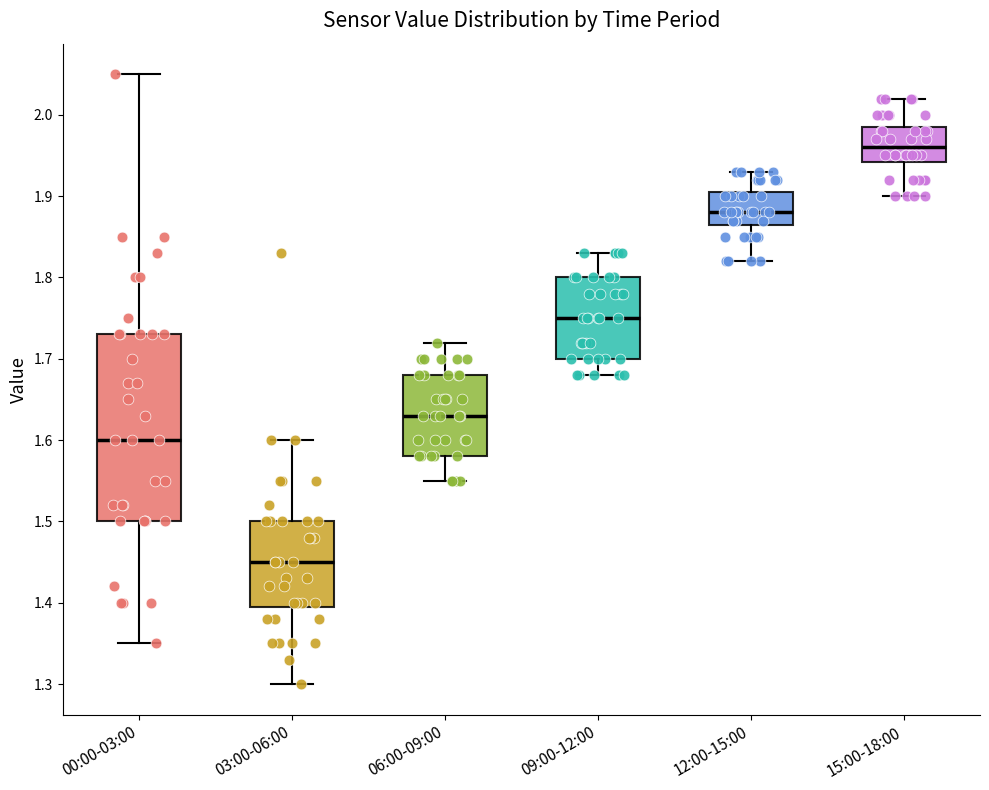

Which box's median line is the highest?

15:00-18:00